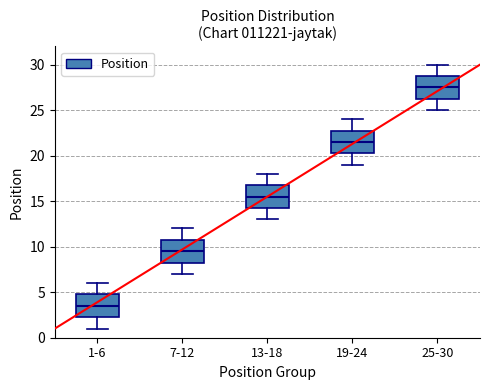

Reading left to right, transcribe this box plot: for each box, give where its median line is, the range the box spans, and where its two whiskers end, as read against the y-axis. The values are not printed on the chart, so give them approximately, as read against the axis.

1-6: median 3.5, box 2.5 to 5.0, whiskers 1.0 to 6.0
7-12: median 9.5, box 8.5 to 11.0, whiskers 7.0 to 12.0
13-18: median 15.5, box 14.5 to 17.0, whiskers 13.0 to 18.0
19-24: median 21.5, box 20.5 to 23.0, whiskers 19.0 to 24.0
25-30: median 27.5, box 26.5 to 29.0, whiskers 25.0 to 30.0